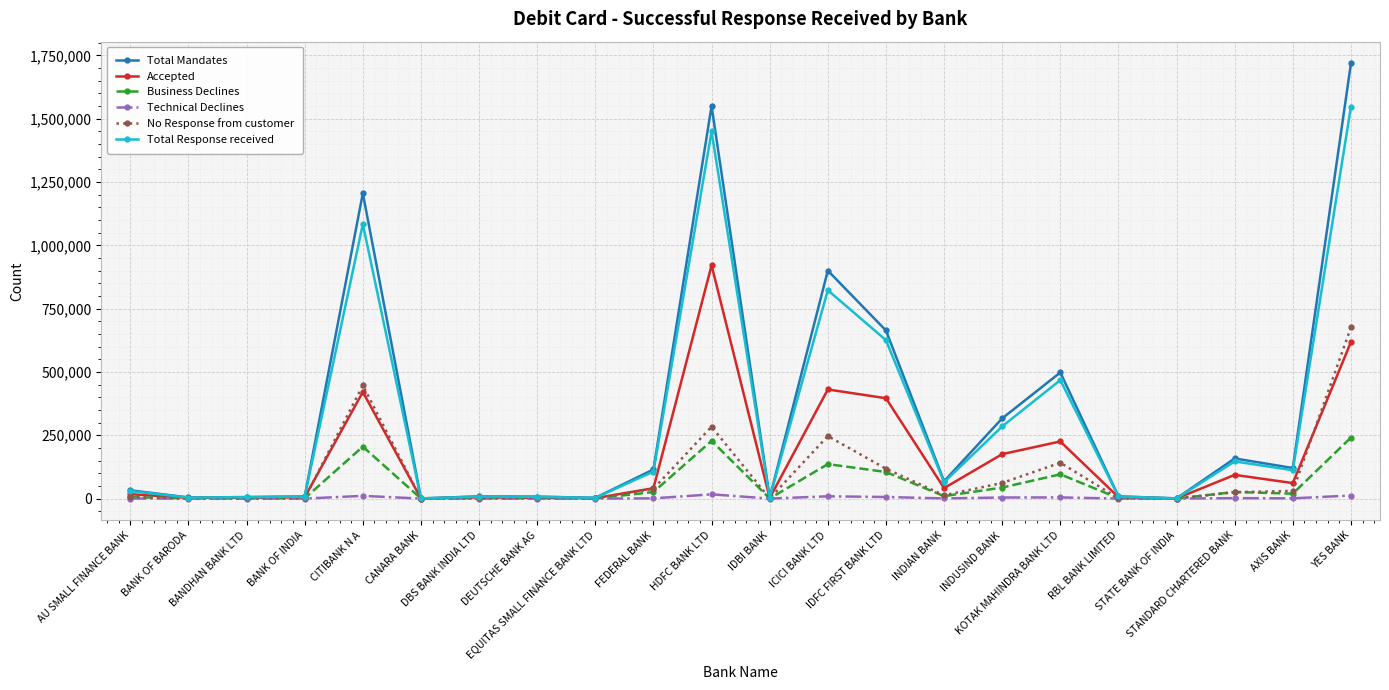

At how many categories does at least one series exceed 1170588?

3